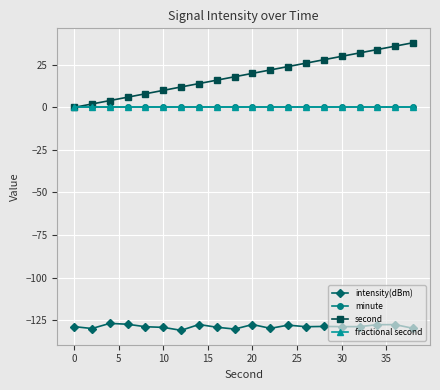

Which category has the lowest value in the second series?

0